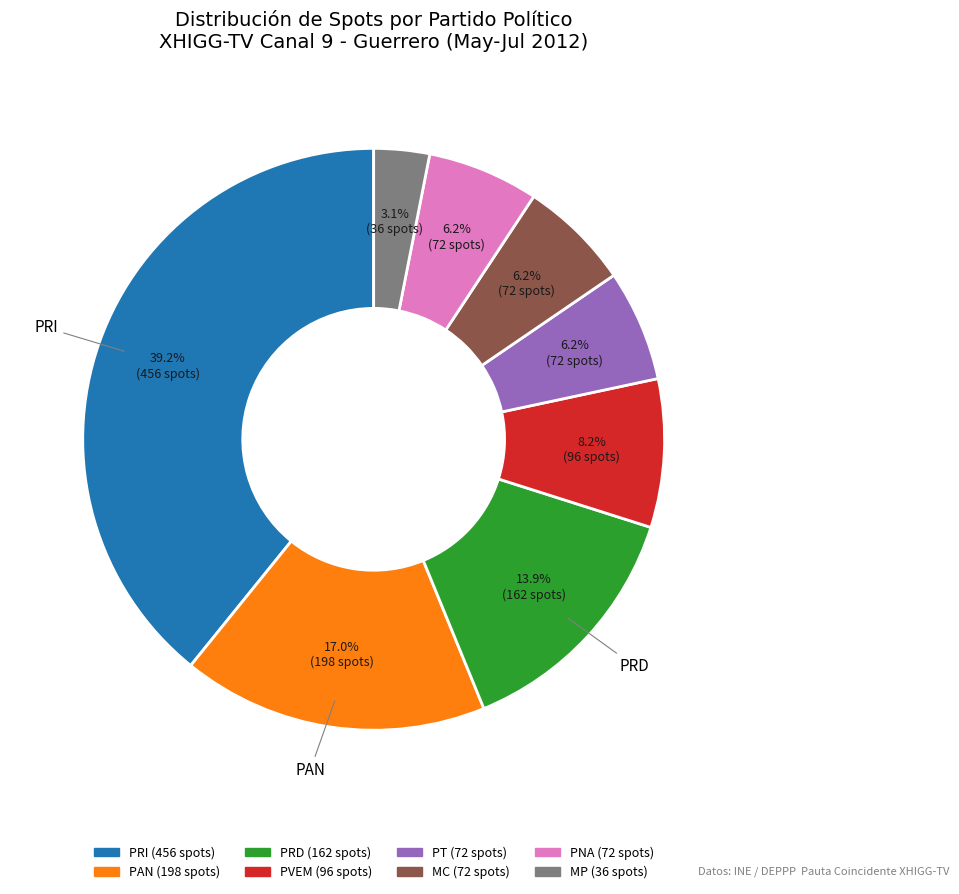

Does PRI represent more than half of the total?

No